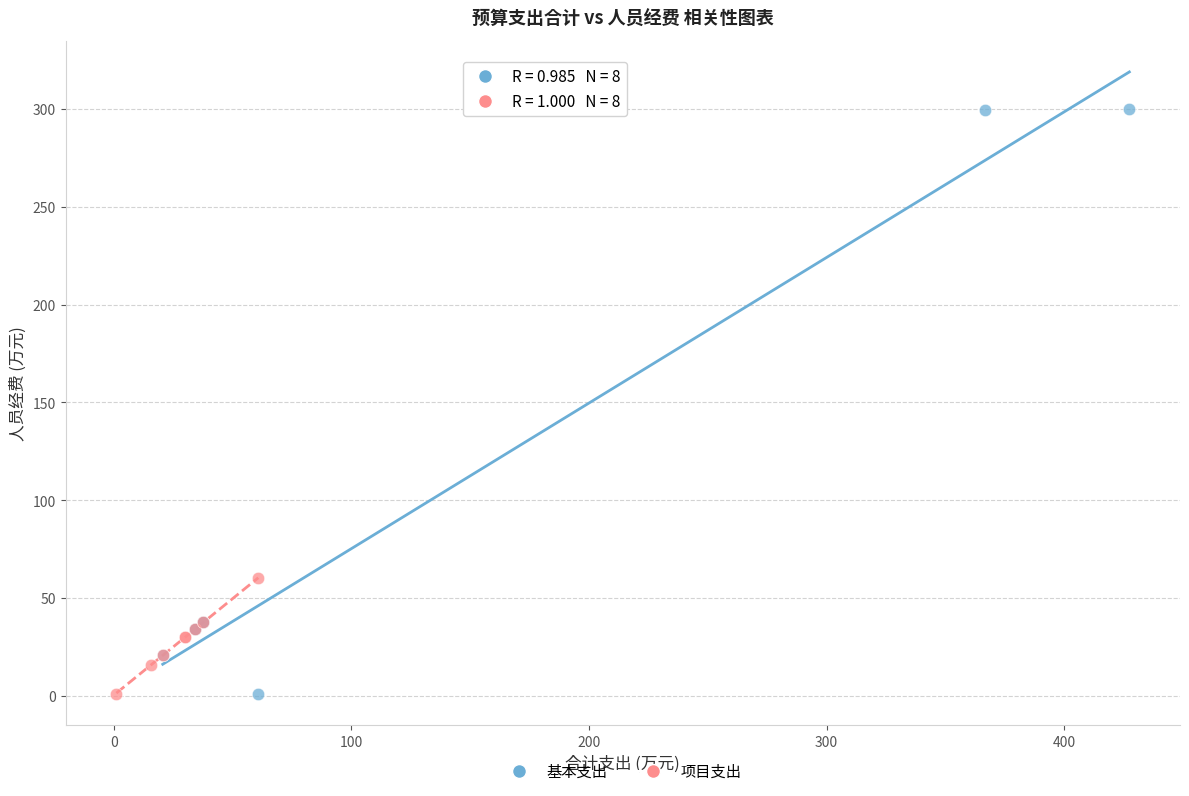

Which series contains the highest Y value?

基本支出